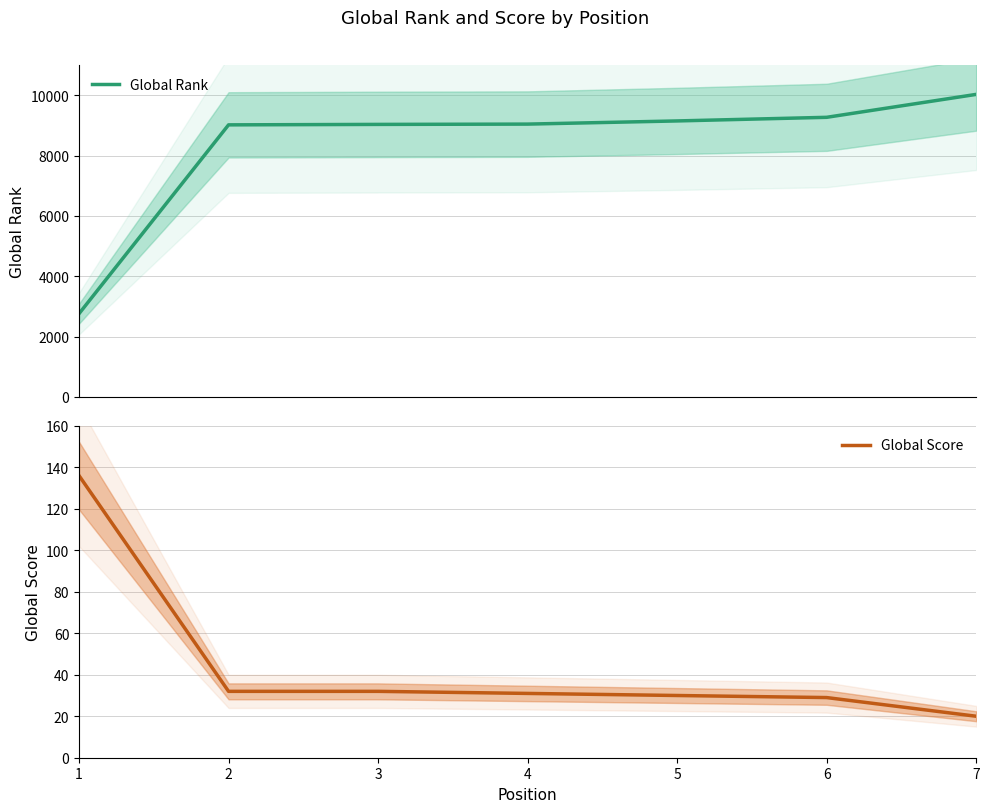

Where does the Global Score series first go above 31?

1